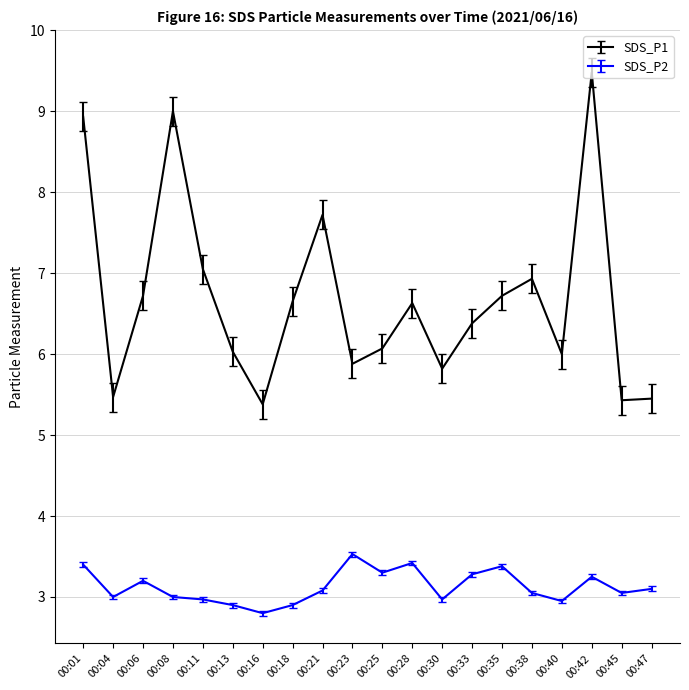

Where does the SDS_P1 series first go above 6?

00:01